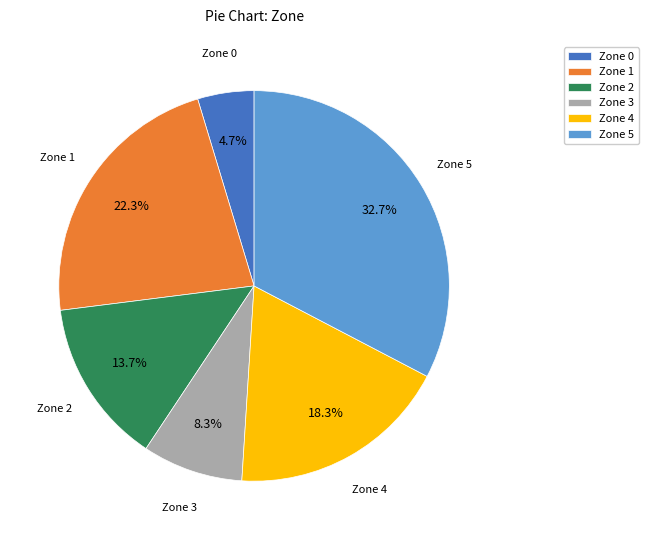

Is there any slice that represents more than half of the pie?

No